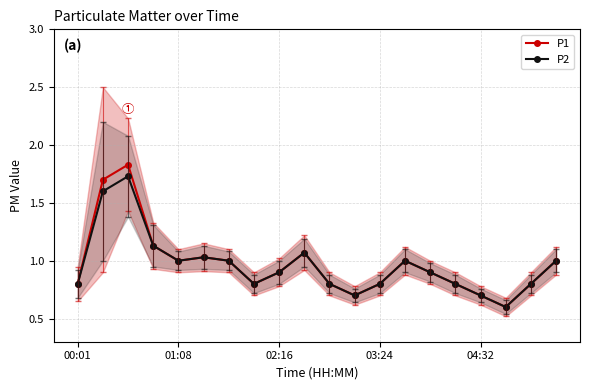

True or false: P2 has more than 2 interior local peaks.

True